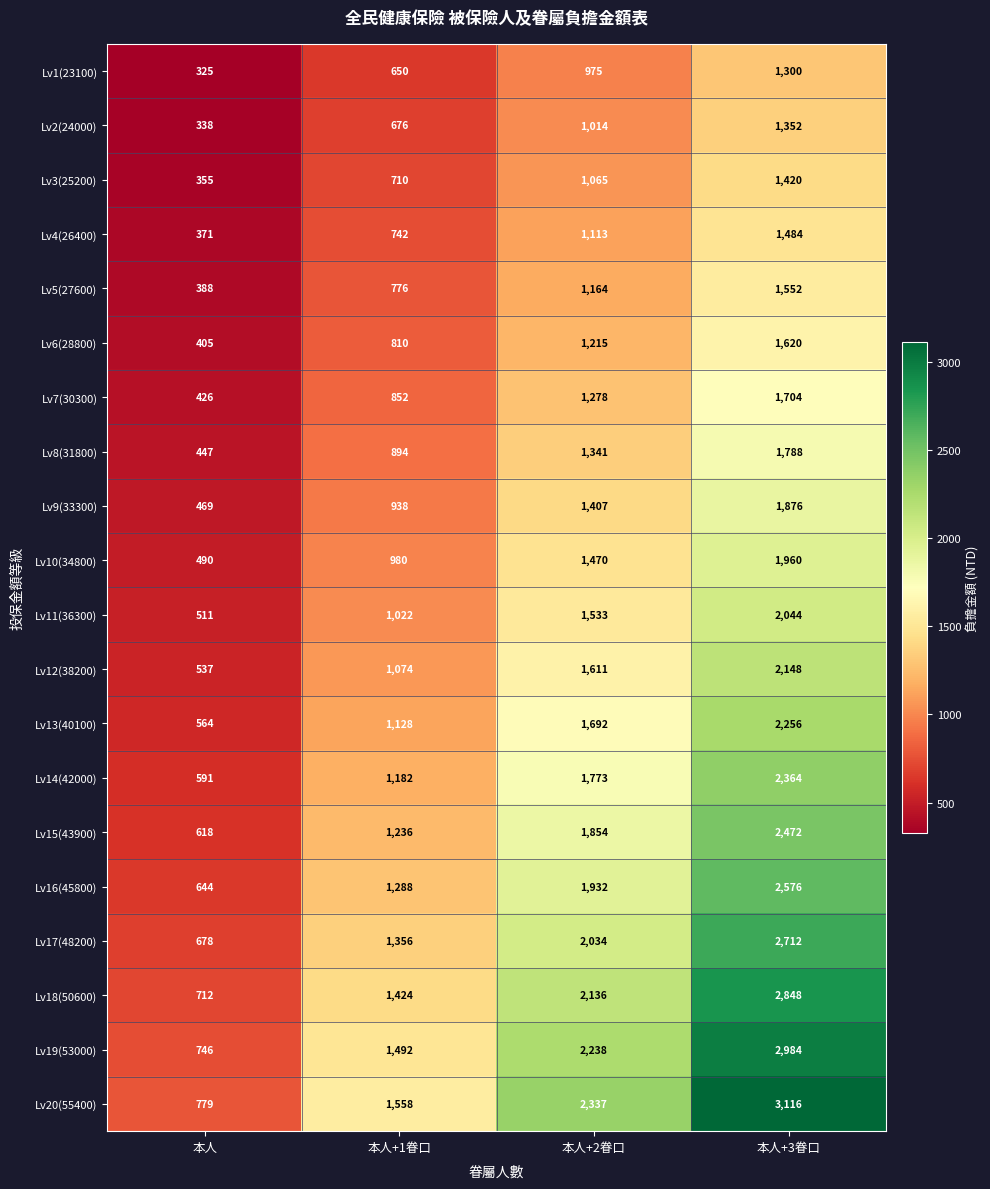

At 本人+2眷口, list the series in order from smallest to largest.

Lv1(23100), Lv2(24000), Lv3(25200), Lv4(26400), Lv5(27600), Lv6(28800), Lv7(30300), Lv8(31800), Lv9(33300), Lv10(34800), Lv11(36300), Lv12(38200), Lv13(40100), Lv14(42000), Lv15(43900), Lv16(45800), Lv17(48200), Lv18(50600), Lv19(53000), Lv20(55400)